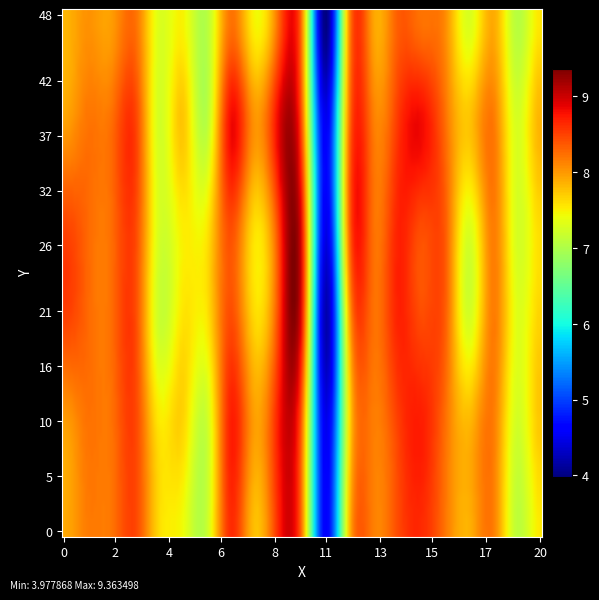

What is the minimum value shown in the chart?

4.0